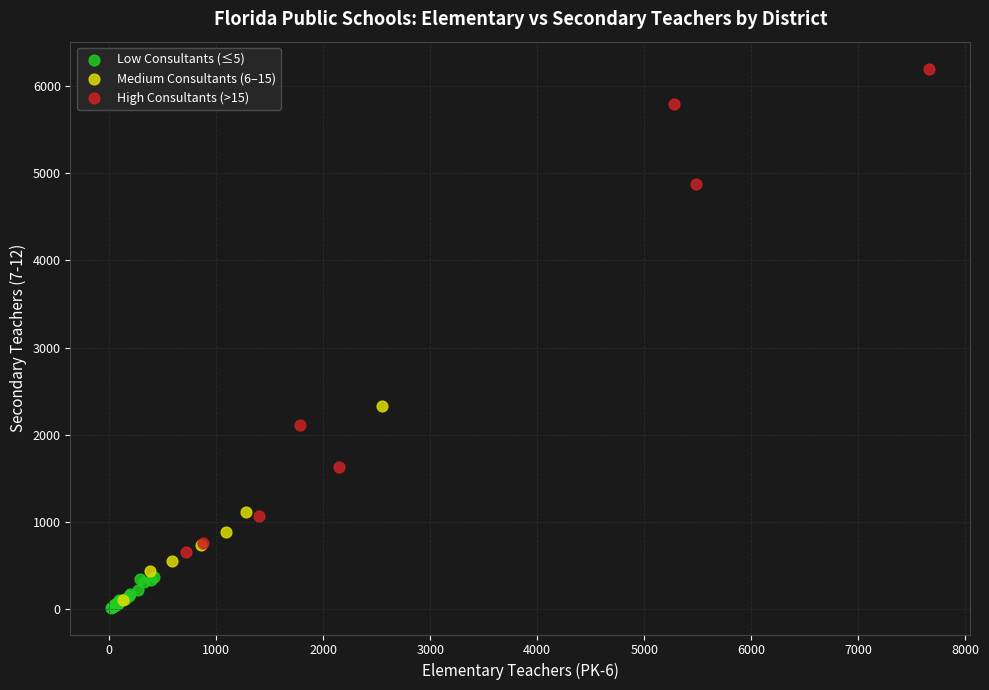

Which series contains the highest Y value?

High Consultants (>15)